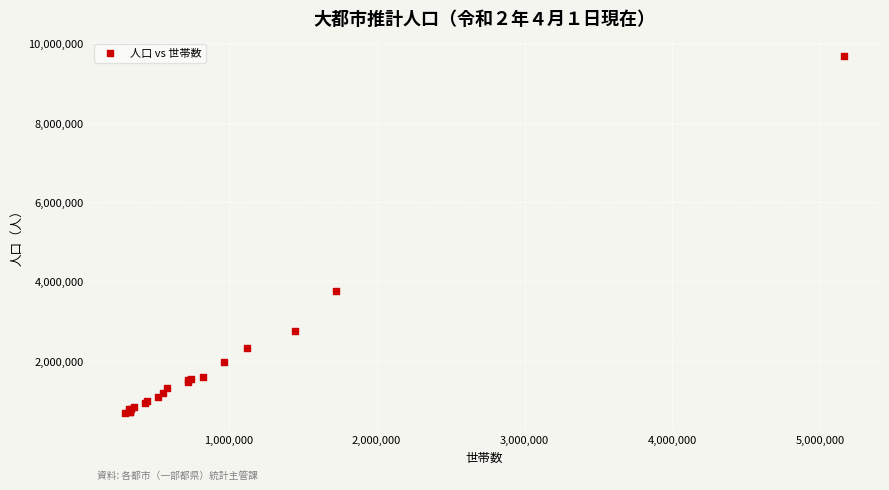

What Y value in the scatter plot is closest to 5185351?

3753771